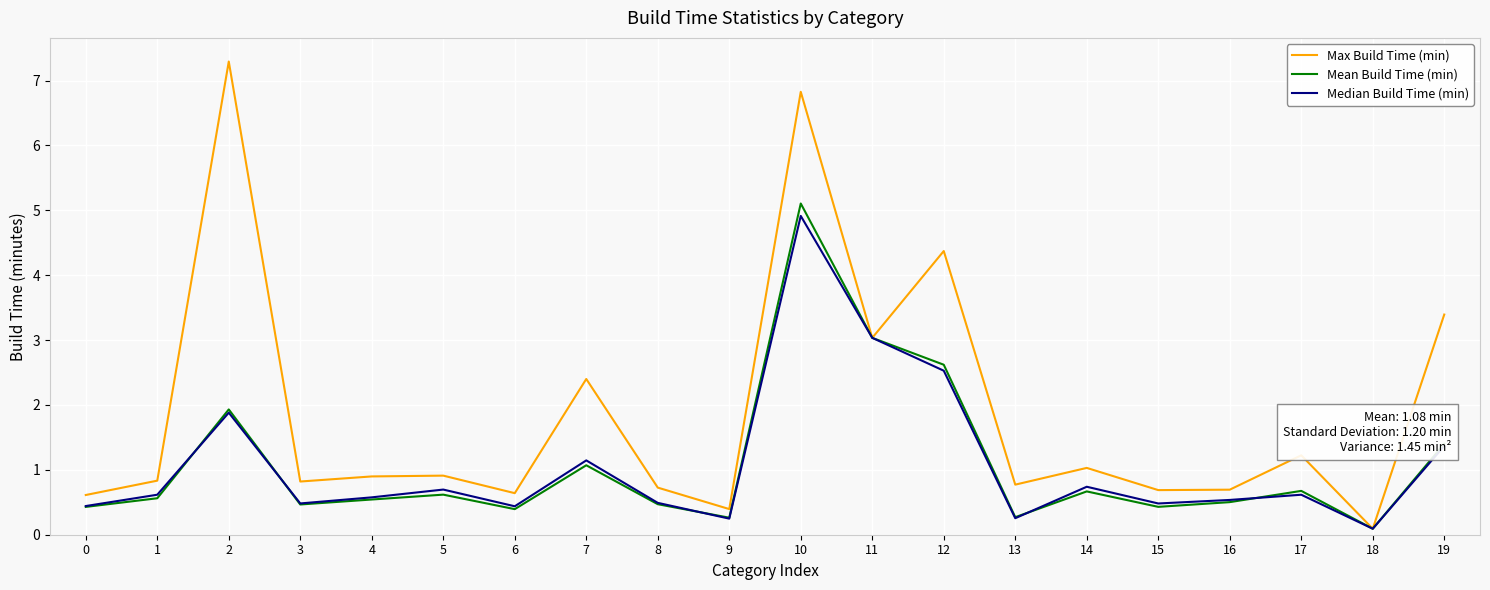

Which series changed the most between 8 and 10?

Max Build Time (min)